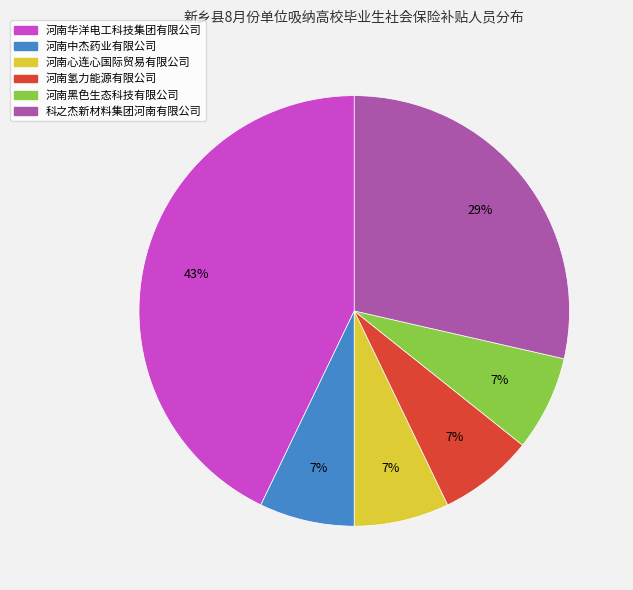

Is 河南华洋电工科技集团有限公司 the majority of the pie?

No